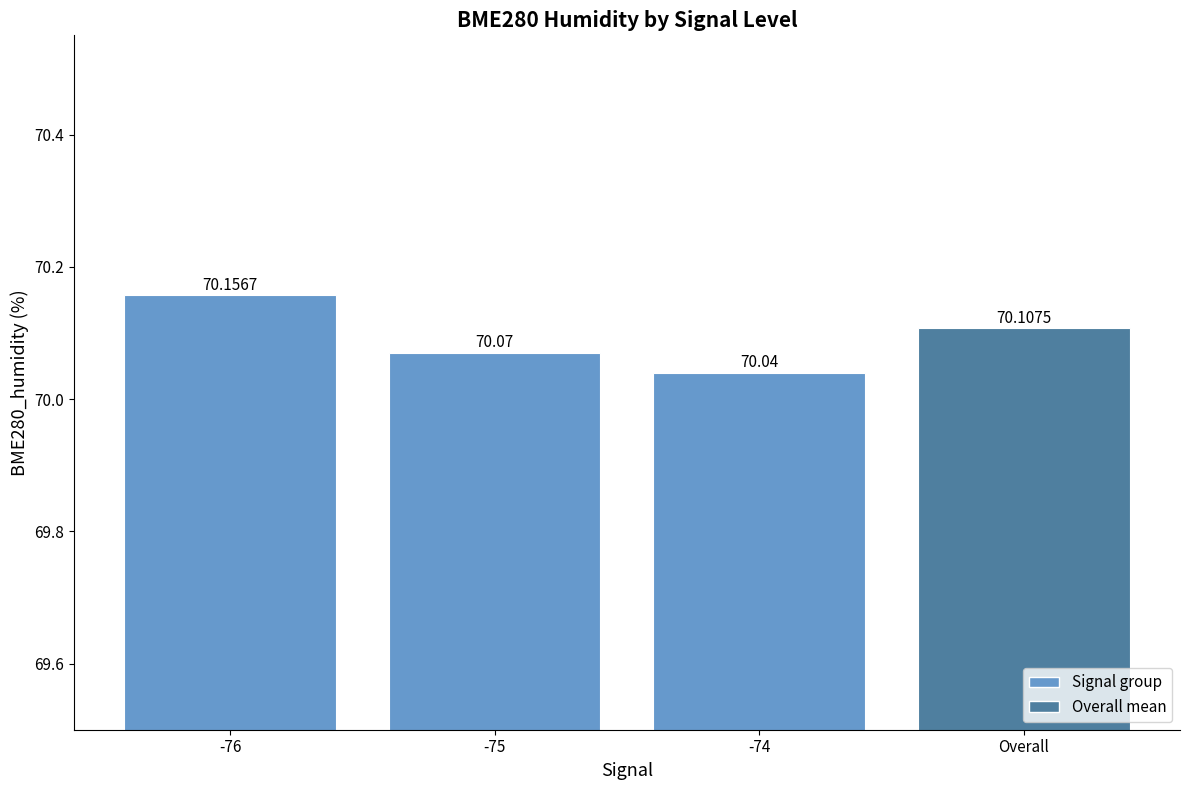

Rank the categories by value from highest to lowest.

-76, Overall, -75, -74